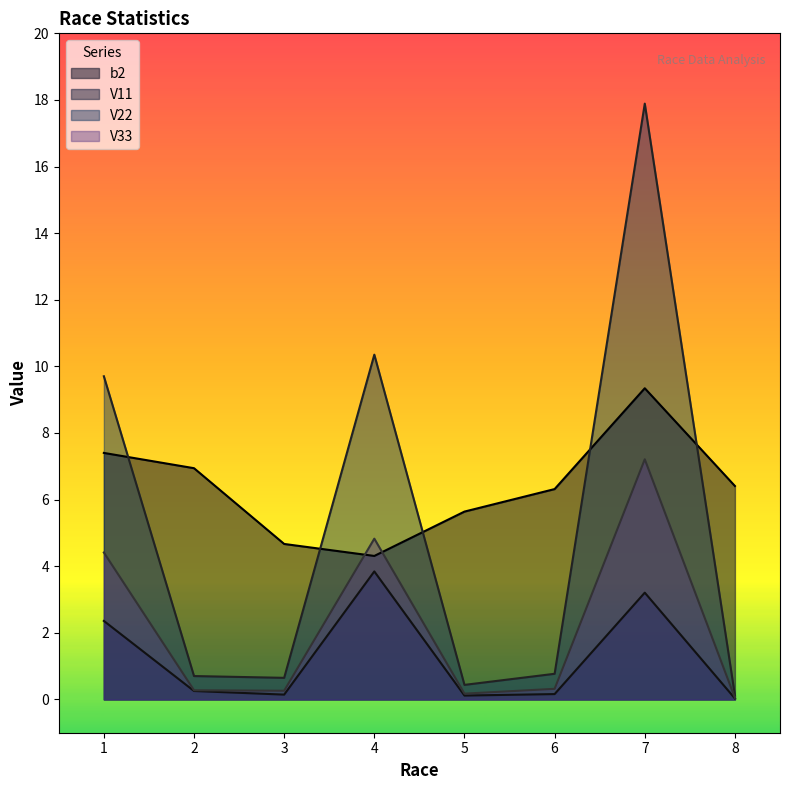

List the series in order of their overall mean, highest first.

b2, V22, V33, V11